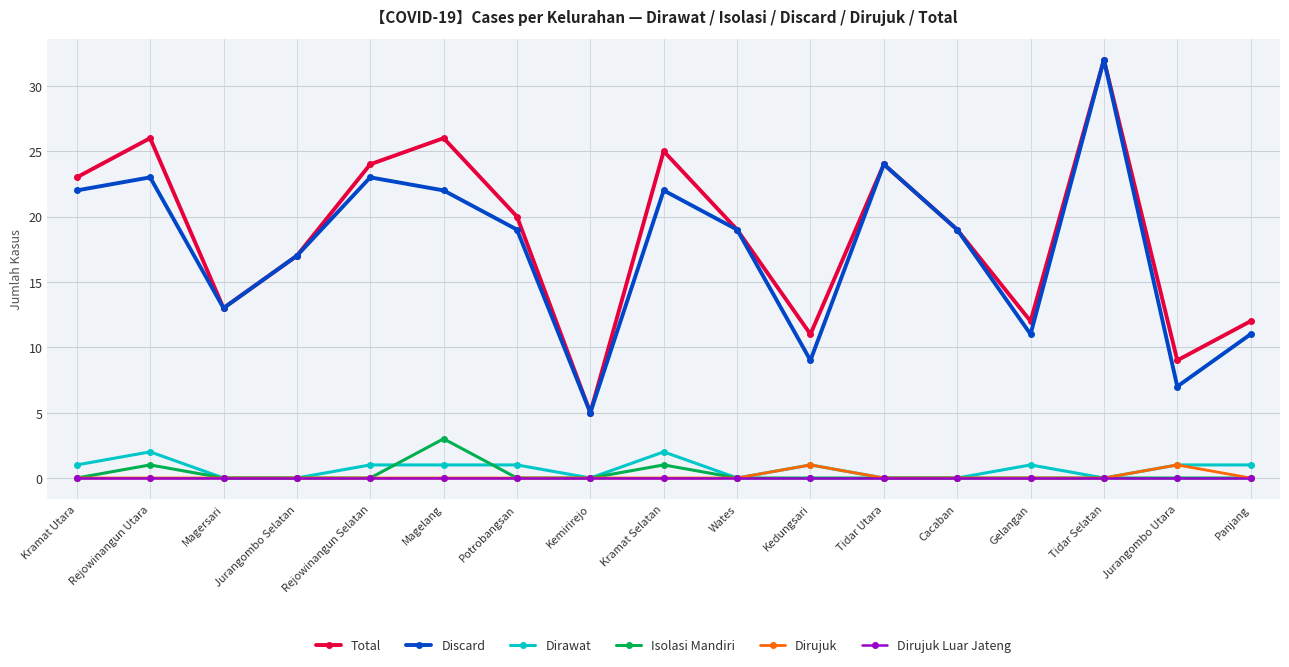

The Discard series shows 30 at Wates. True or false?

False